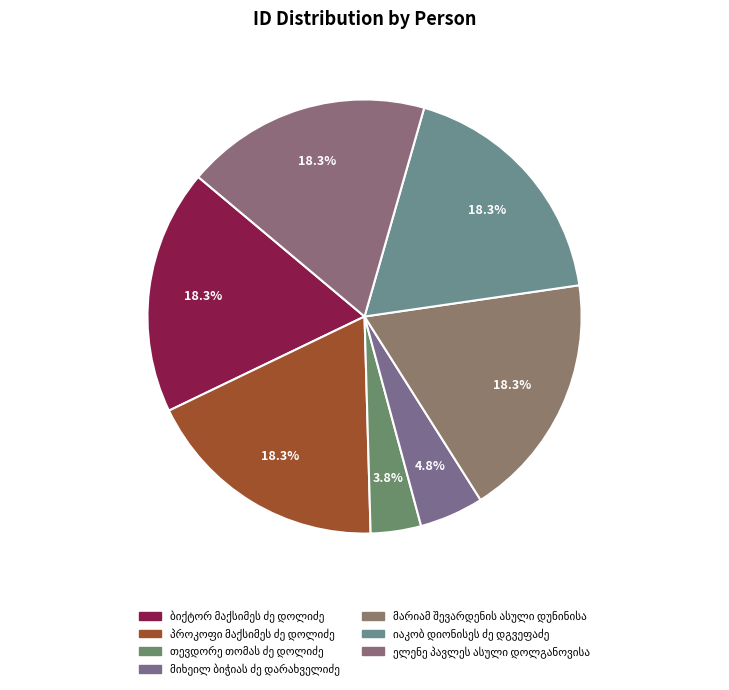

To the nearest percent, what is the combined percentage of მარიამ შევარდენის ასული დუნინისა and იაკობ დიონისეს ძე დგვეფაძე?

37%